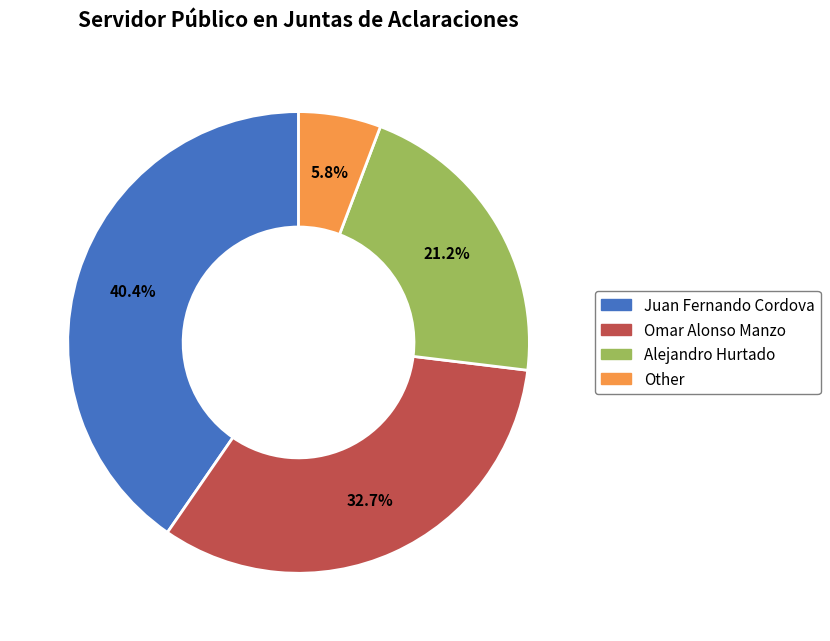

Is Omar Alonso Manzo the majority of the pie?

No